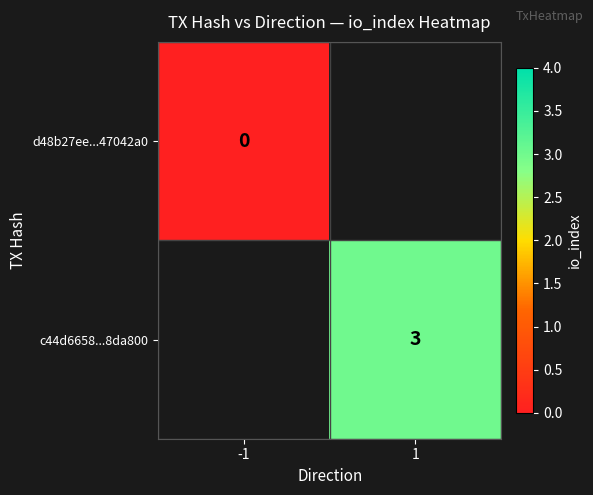

Is the value of d48b27ee...47042a0 at -1 greater than the value of c44d6658...8da800 at 1?

No